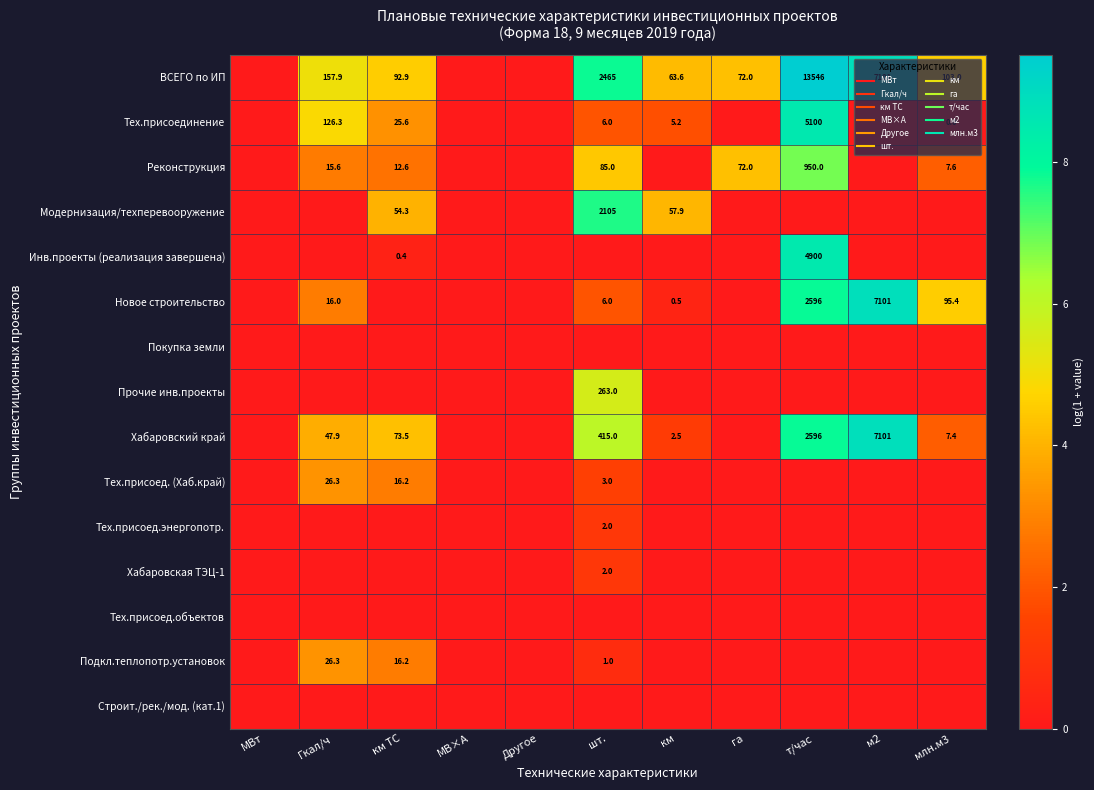

At how many categories does at least one series exceed 8?

2